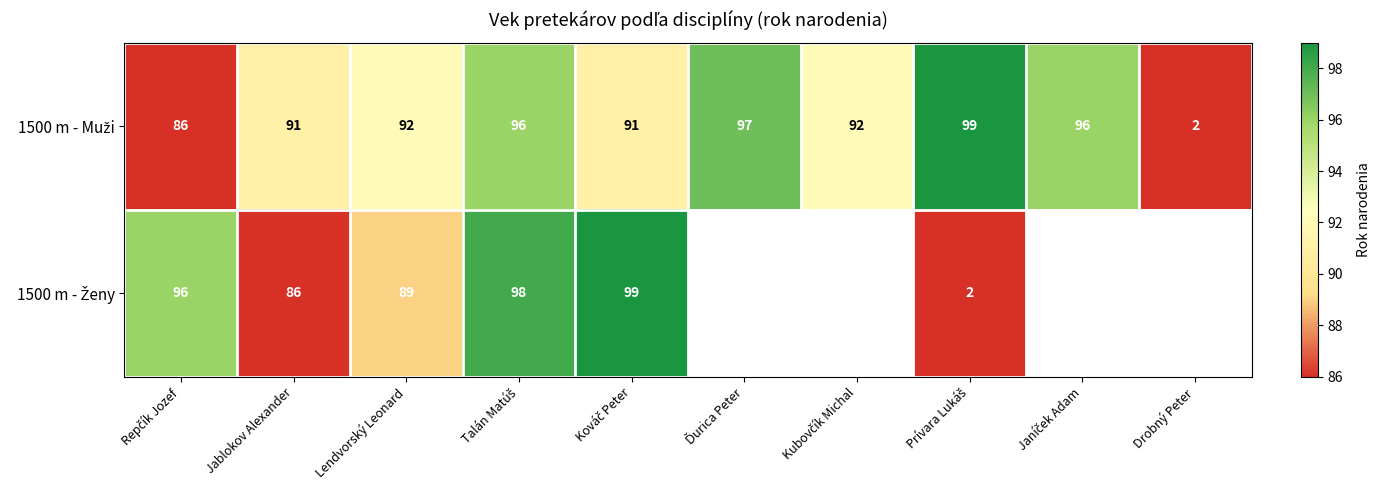

Which series has the widest spread of values?

1500 m - Muži